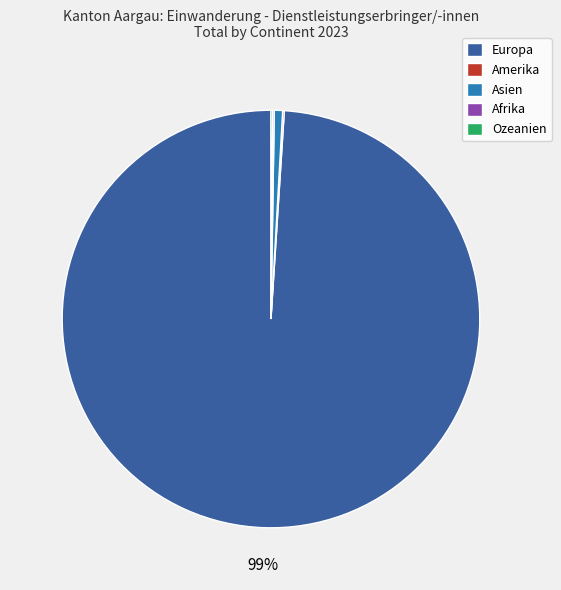

To the nearest percent, what percentage of the pie is Asien?

1%